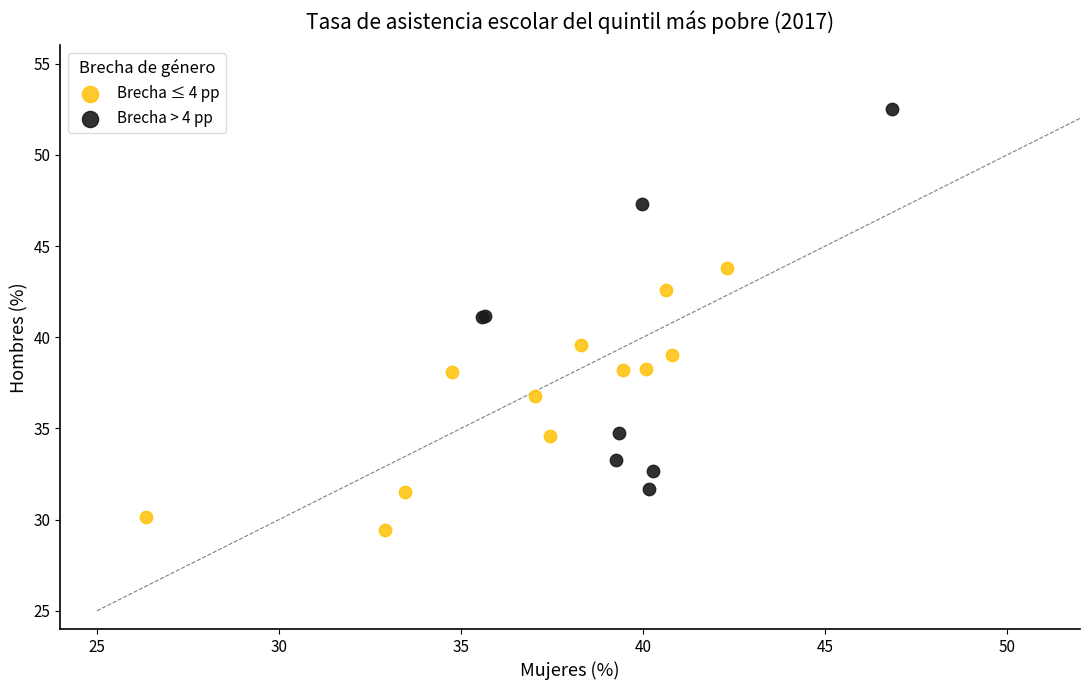

What are all the series names shown in the legend?

Brecha ≤ 4 pp, Brecha > 4 pp